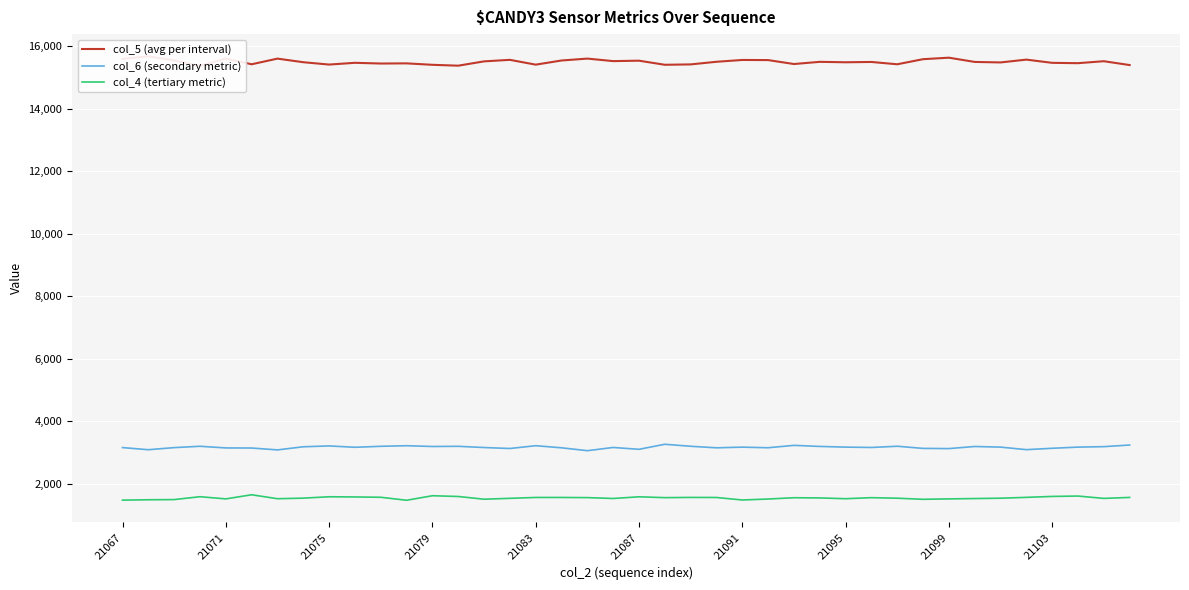

The value of col_6 (secondary metric) at 21091 is 3170. True or false?

True